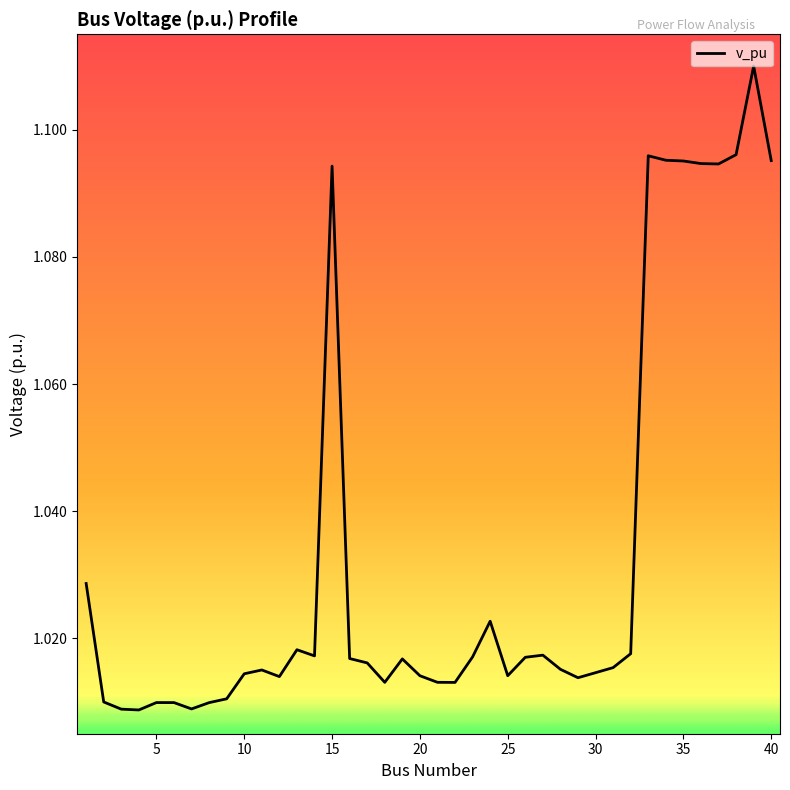

How many lines are shown in the chart?

1